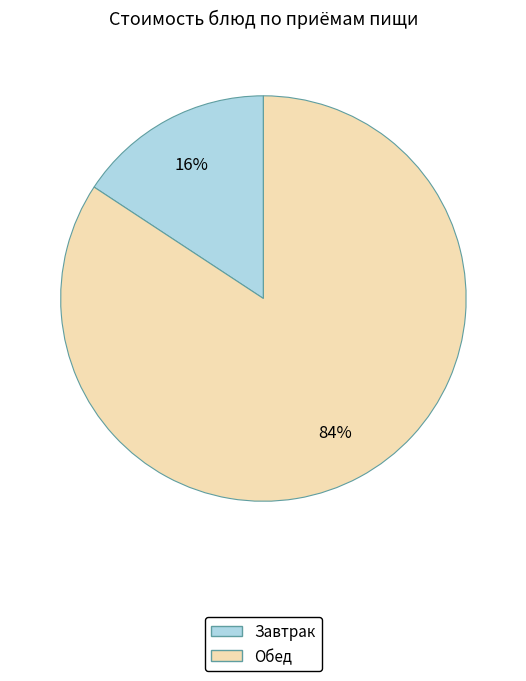

Does any single category account for the majority?

Yes